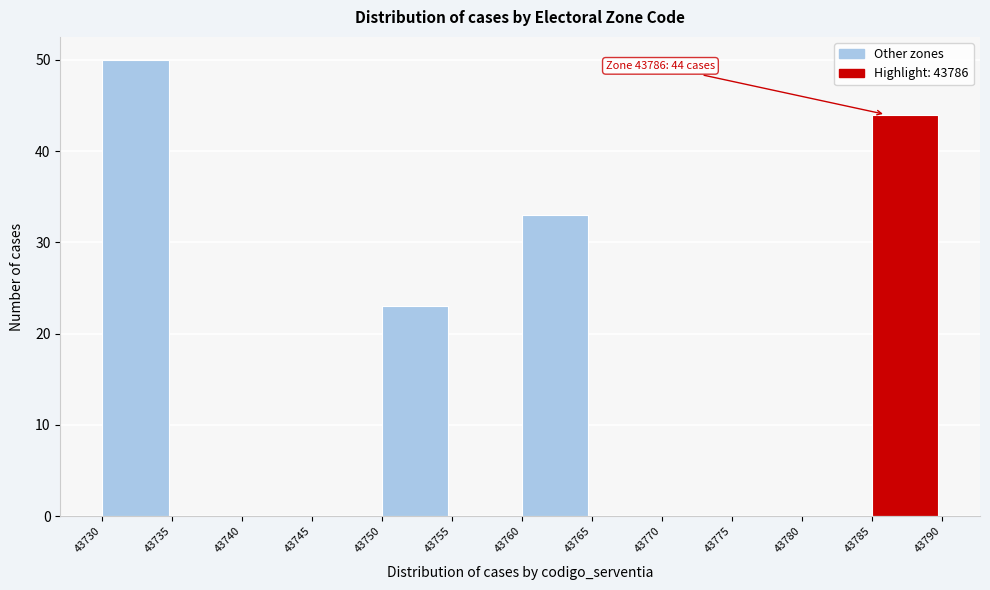

Which range on the x-axis has the tallest bar?

43730 to 43735